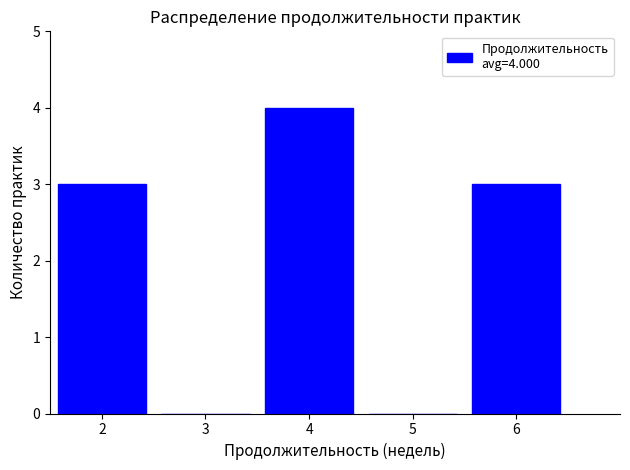

Which range on the x-axis has the tallest bar?

3.5 to 4.5